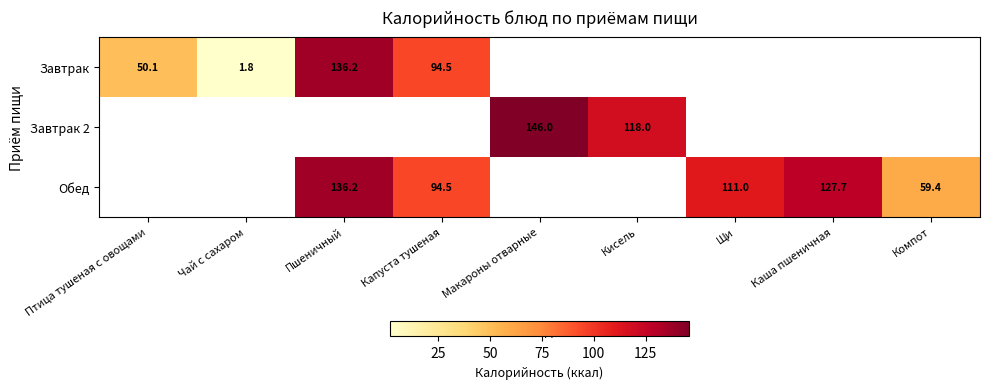

What is the smallest value displayed?

1.8